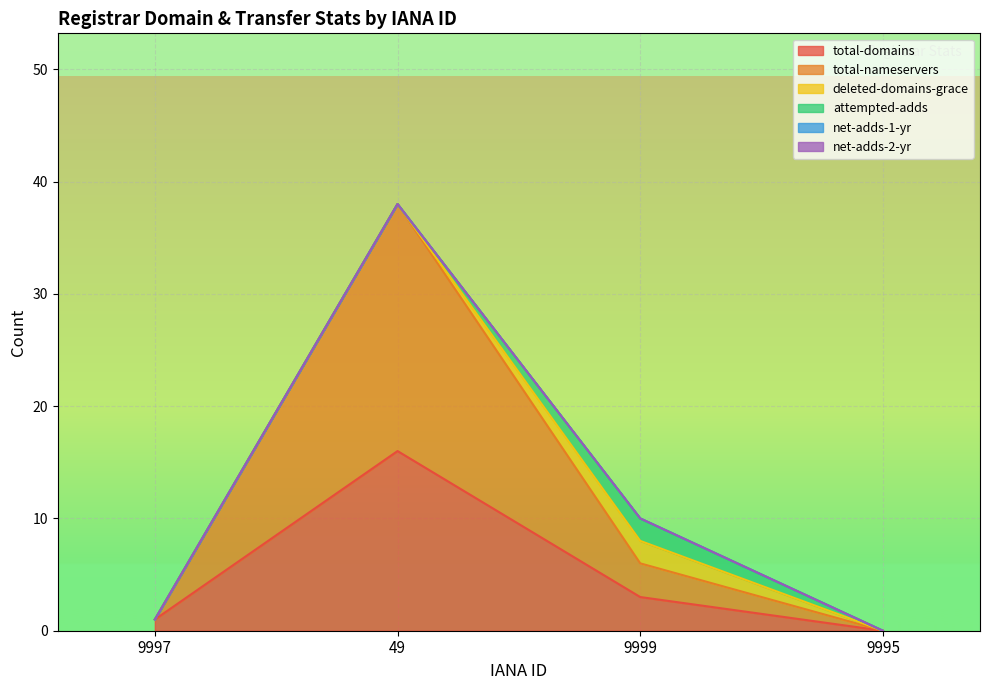

True or false: net-adds-2-yr and net-adds-1-yr cross at least once.

False